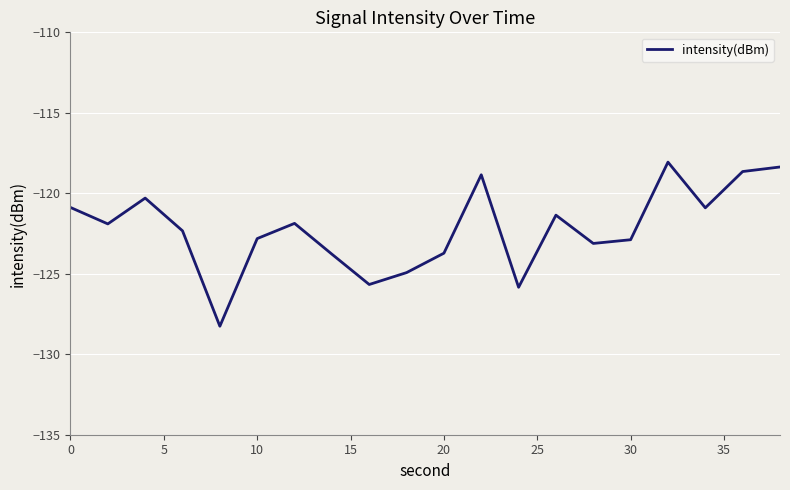

What is the greatest value displayed?

-118.1